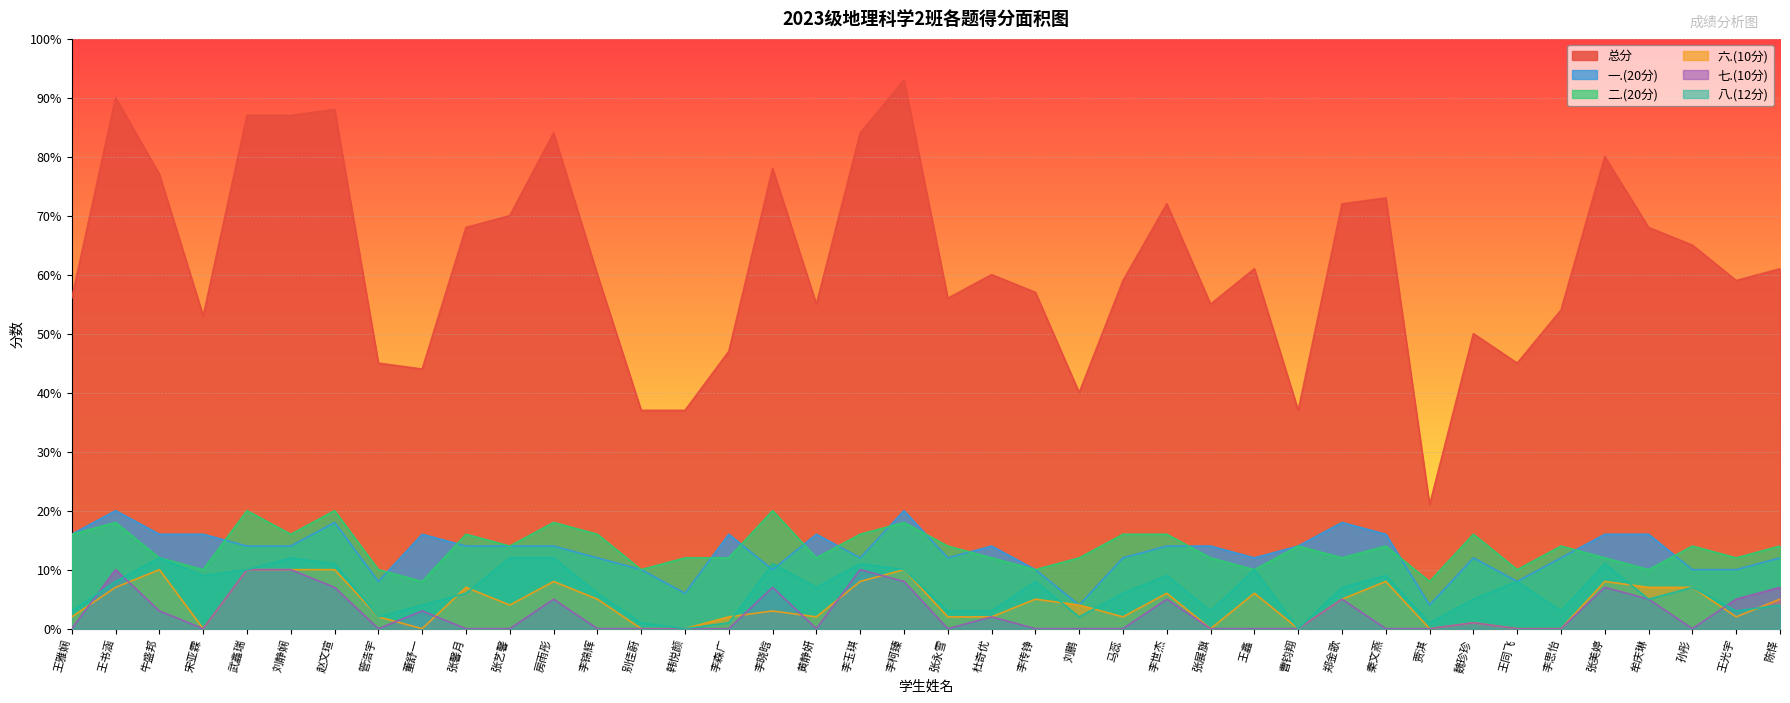

List the series in order of their peak value, lowest first.

六.(10分), 七.(10分), 八.(12分), 一.(20分), 二.(20分), 总分